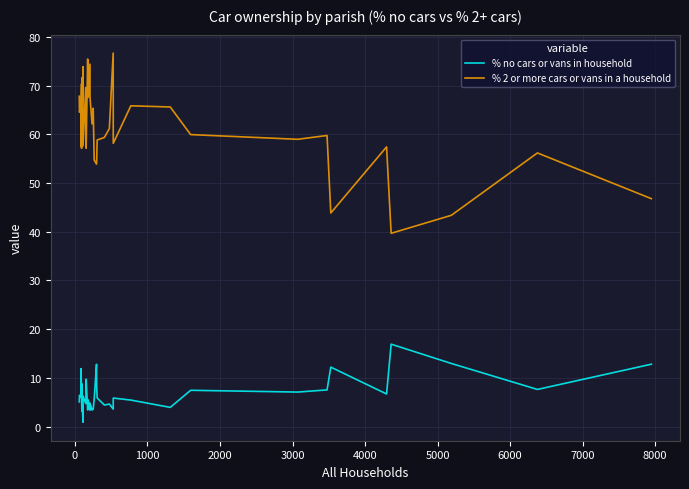

The % no cars or vans in household series shows 6.5 at 0. True or false?

True